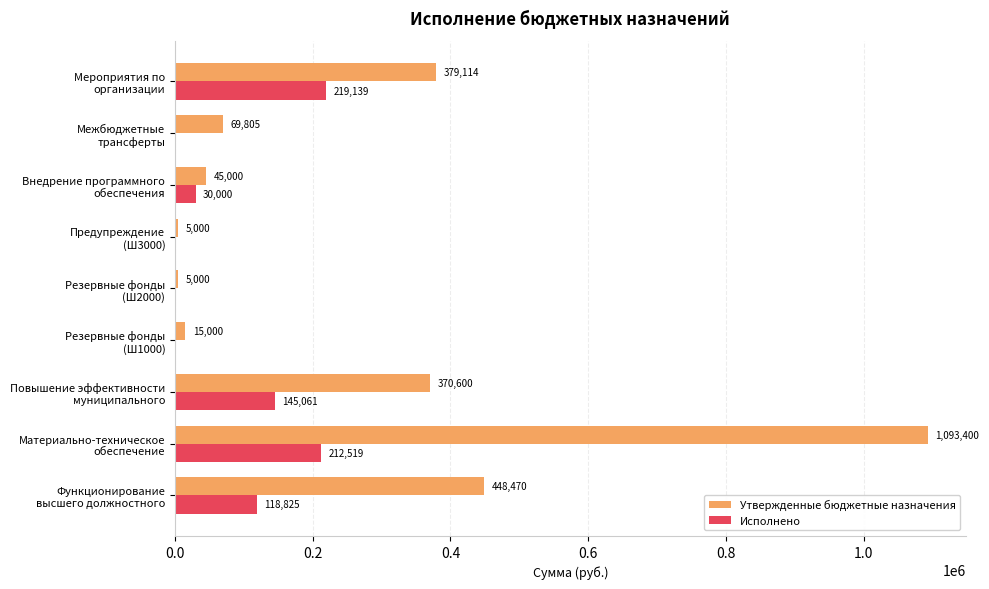

Which series has the largest total across all categories?

Утвержденные бюджетные назначения